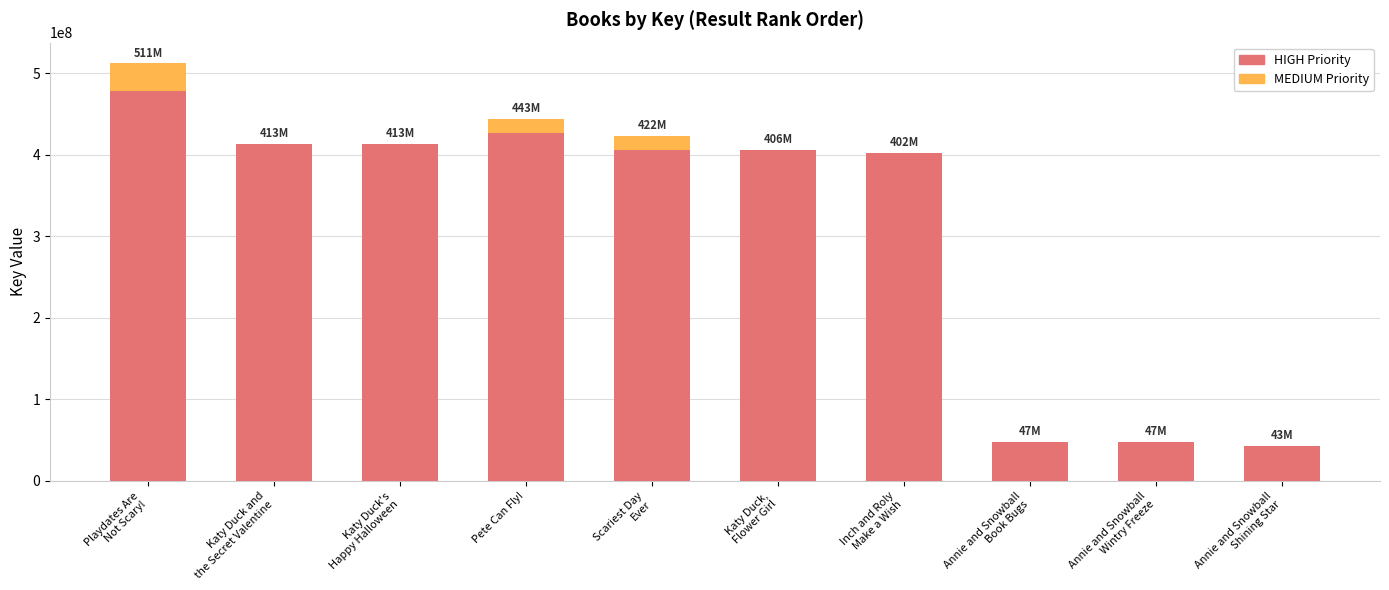

What is the maximum value for HIGH Priority?

478299916